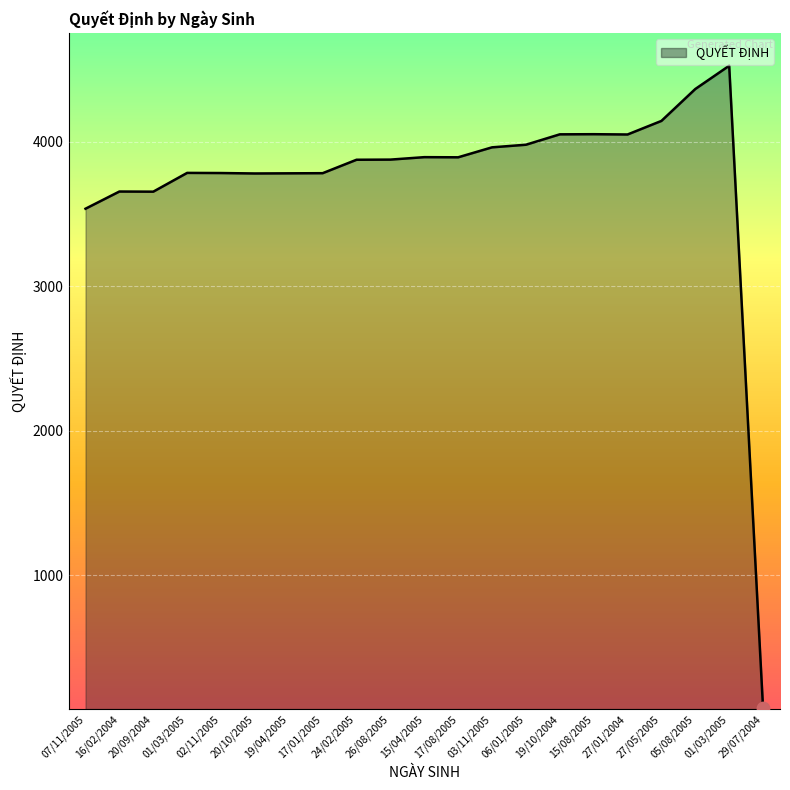

What is the change in value from 01/03/2005 to 02/11/2005?

-1